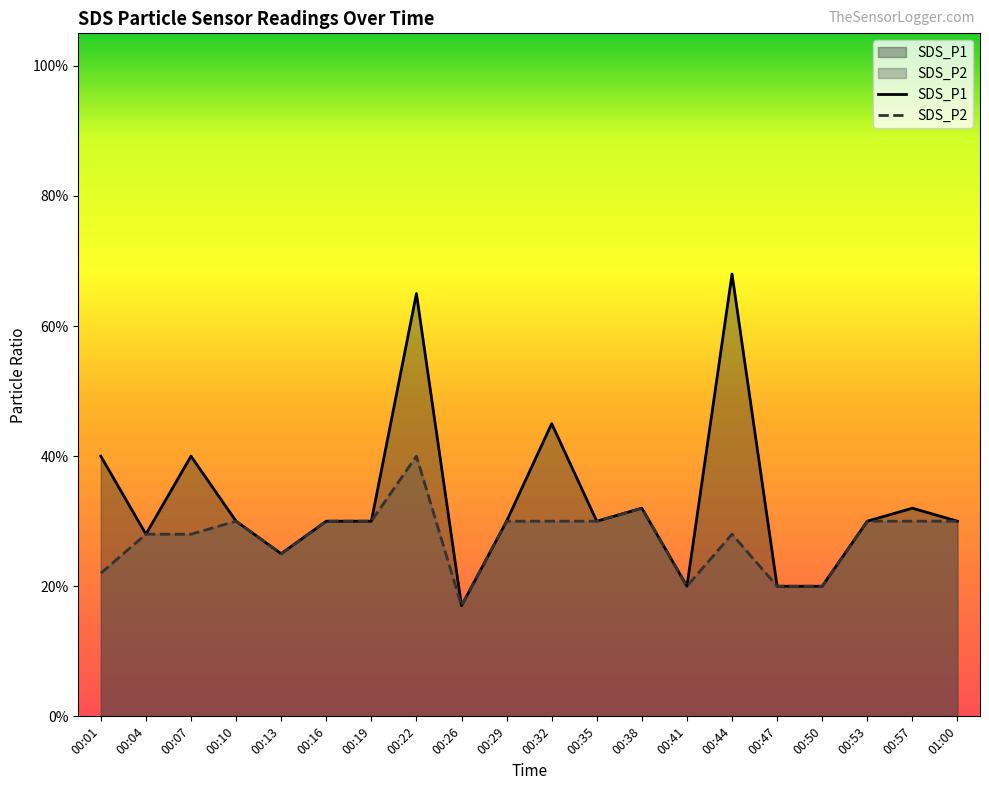

How many interior local peaks does the SDS_P1 series have?

6